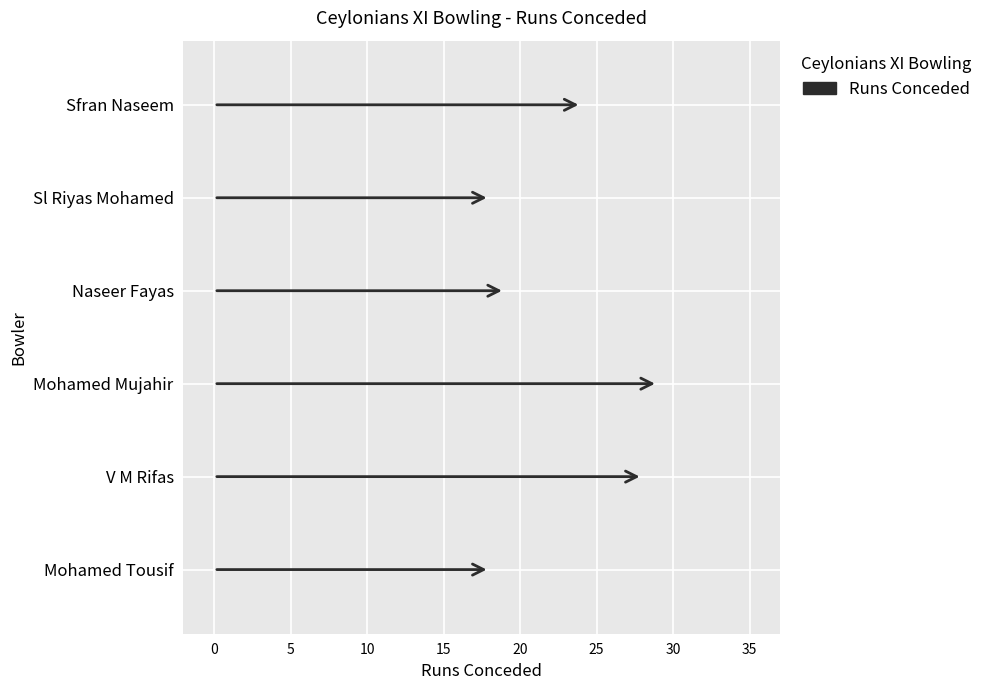

True or false: the data shows 42 at Sfran Naseem.

False